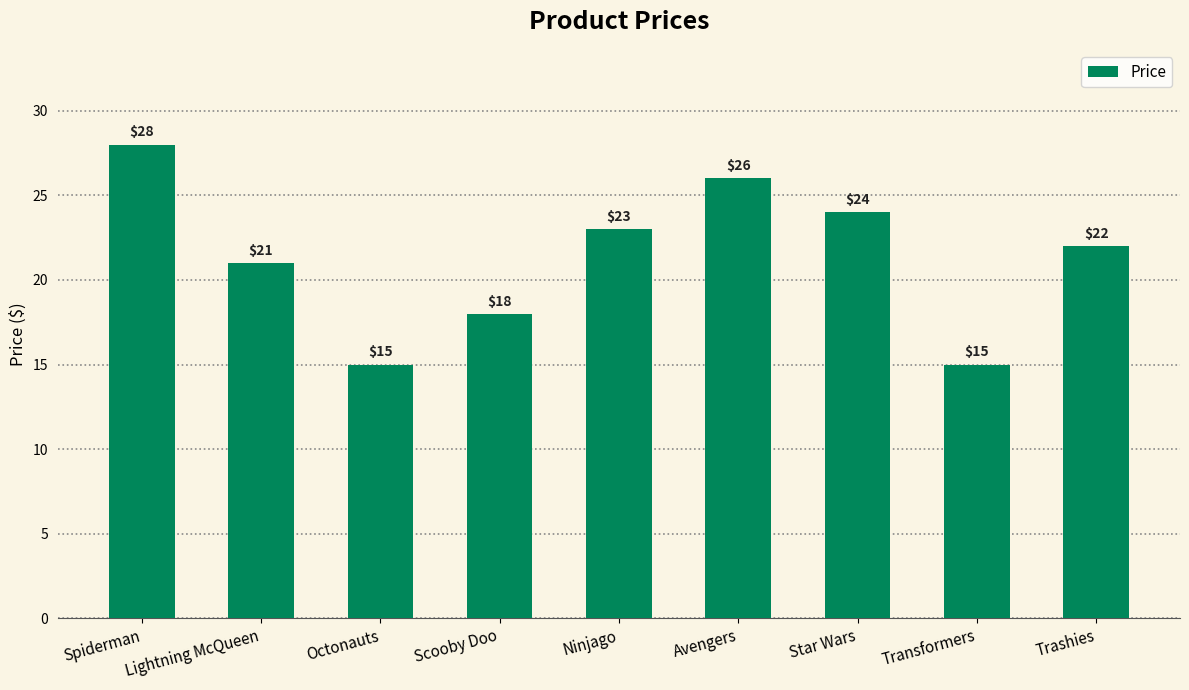

Reading right to left, list all the values displayed in this chart.

22	15	24	26	23	18	15	21	28